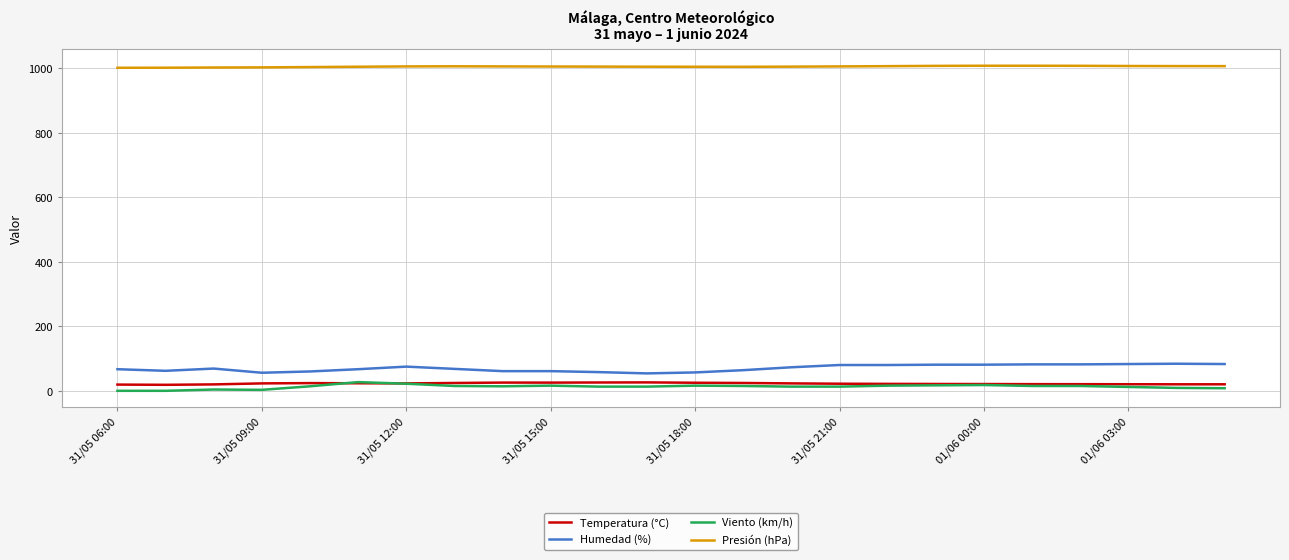

Which series has the largest total across all categories?

Presión (hPa)